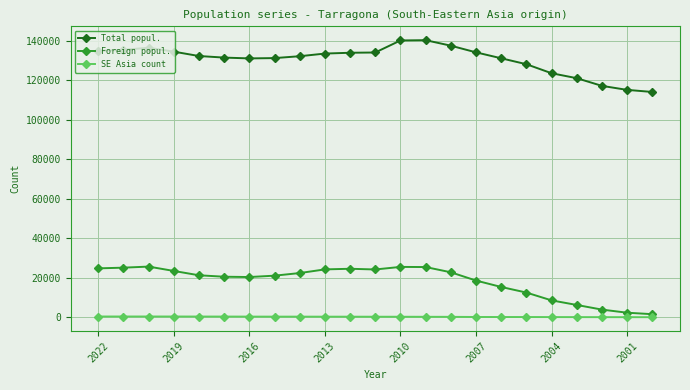

Which series has the largest range (max minus min)?

Total popul.